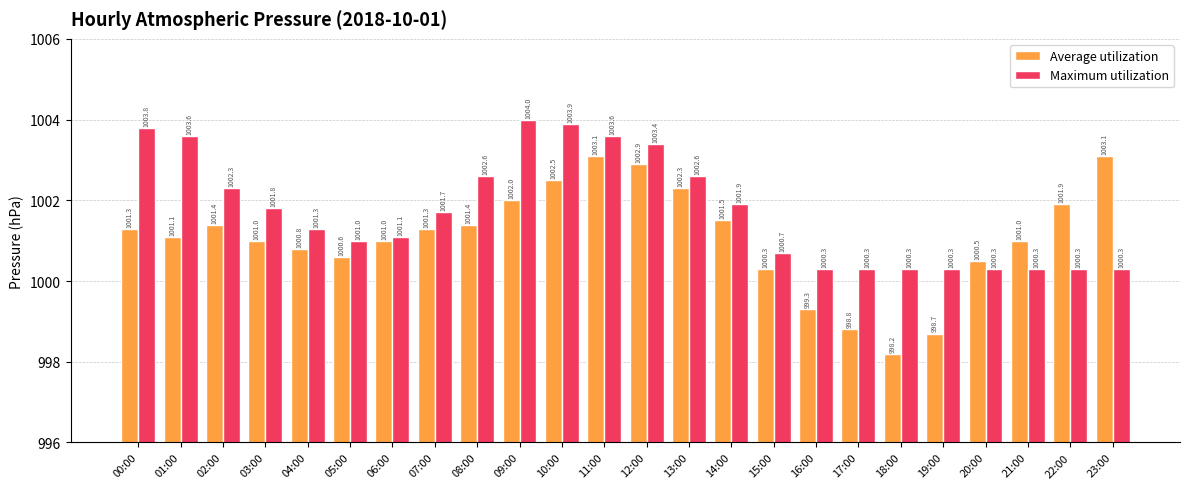

True or false: Maximum utilization has a value of 1692.7 at 16:00.

False